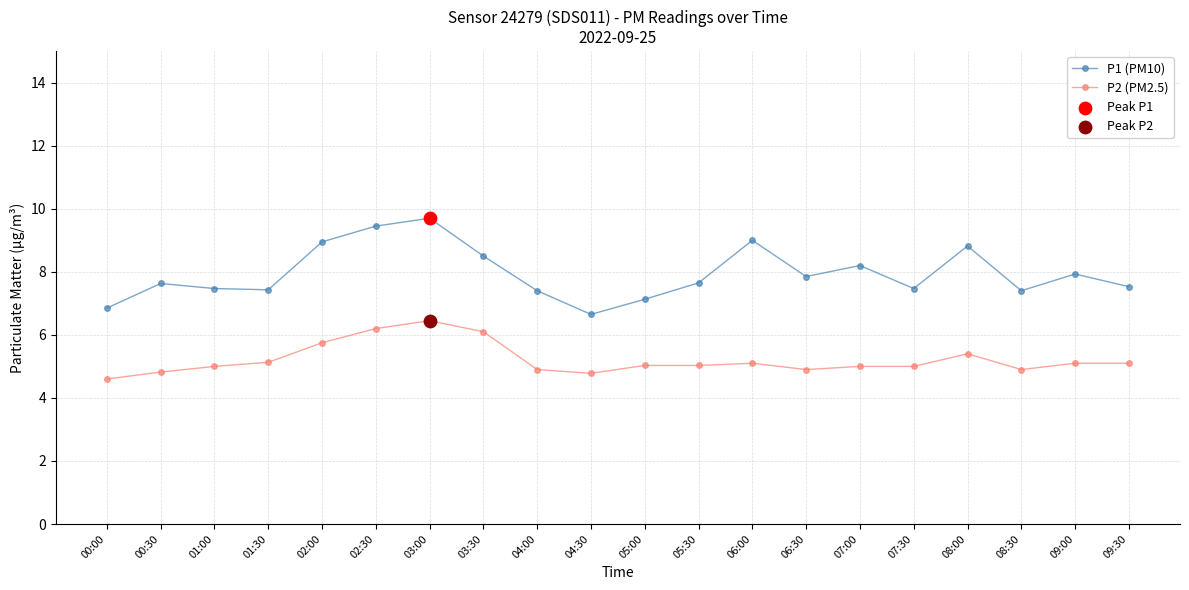

What is the total value across all series at 06:30?

12.8